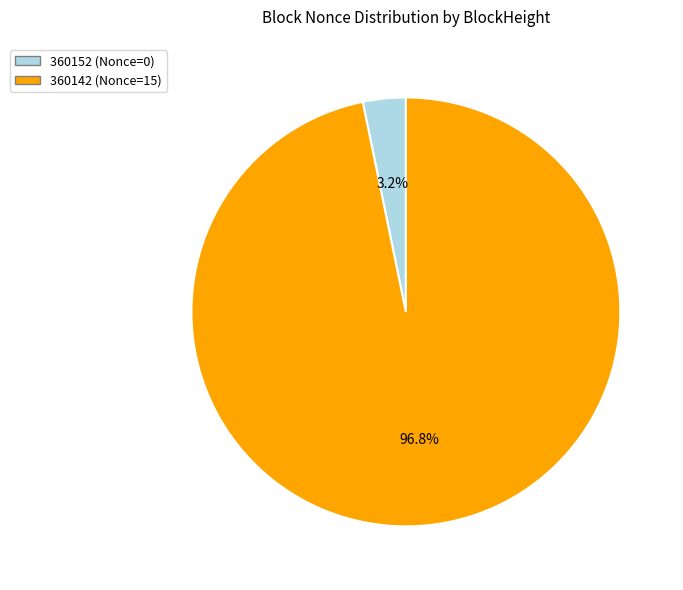

Is the sum of 360152 and 360142 greater than half?

Yes